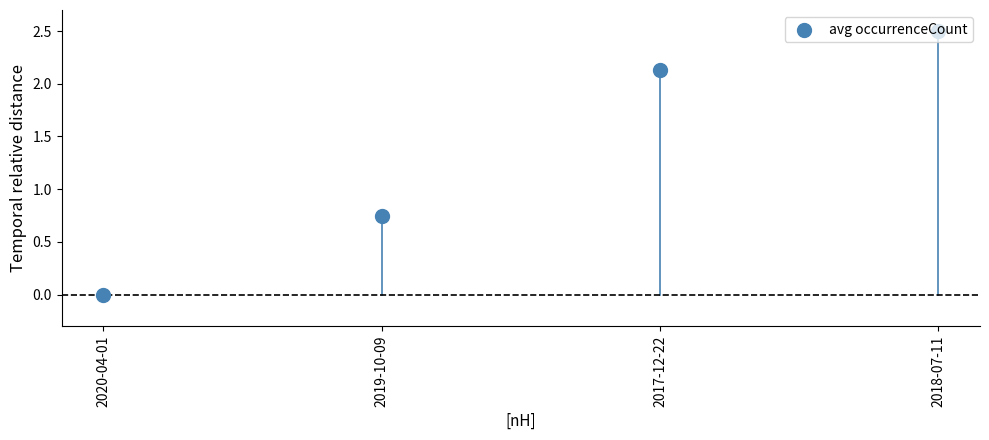

What is the change in value from 2019-10-09 to 2018-07-11?

+1.8